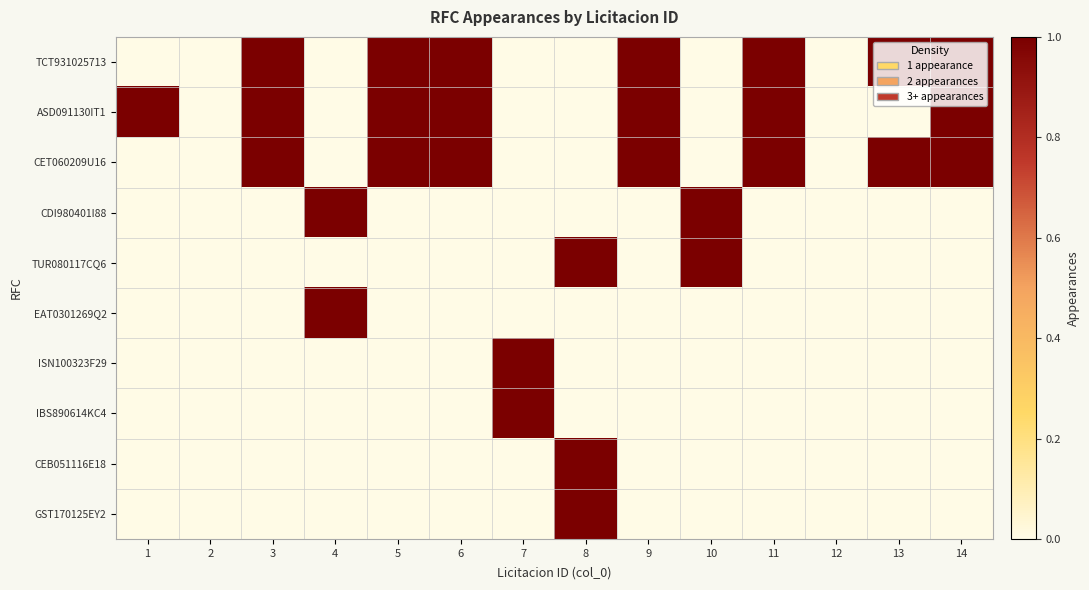

At which category does the chart reach its peak across all series?

3